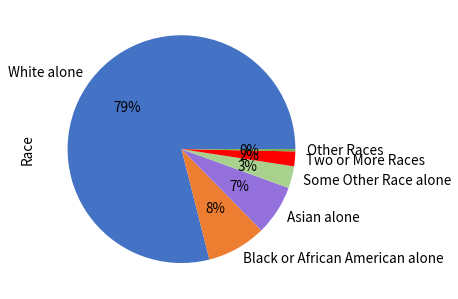

What percentage is the Two or More Races slice, to the nearest percent?

2%